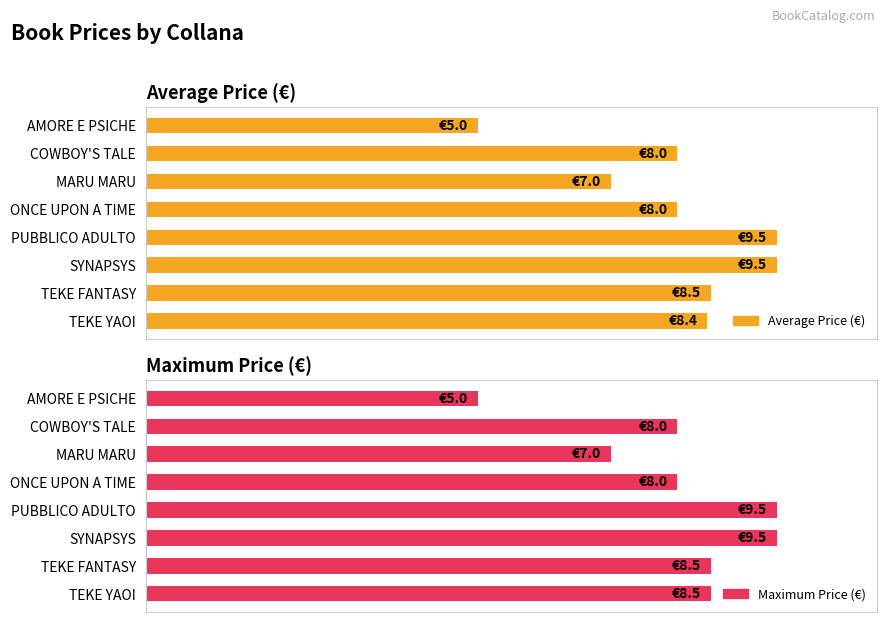

Which has a higher value, MARU MARU or AMORE E PSICHE?

MARU MARU